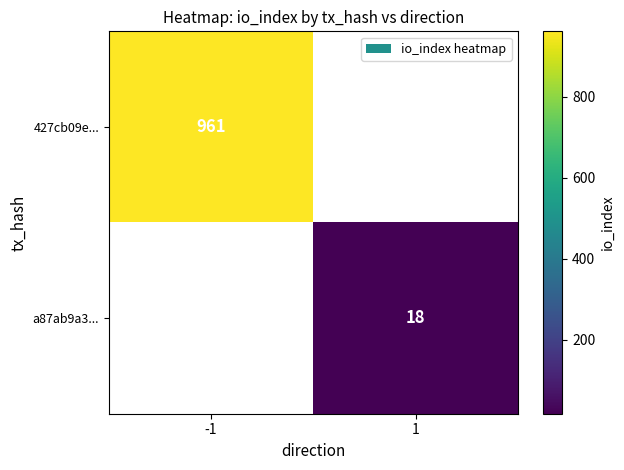

True or false: 427cb09e... has a value of 961 at -1.

True